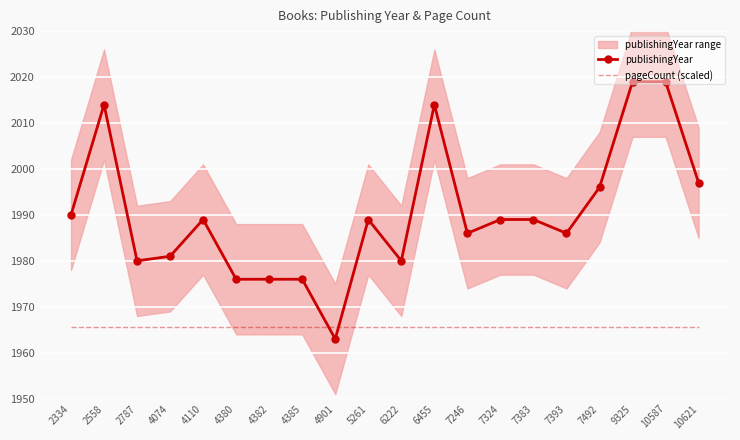

Between which two adjacent categories do publishingYear and pageCount (scaled) first intersect?

4385 and 4901